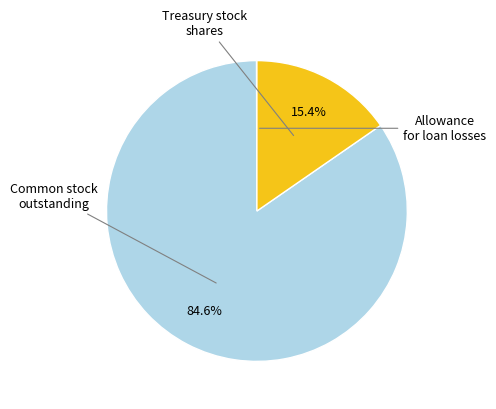

Is there any slice that represents more than half of the pie?

Yes